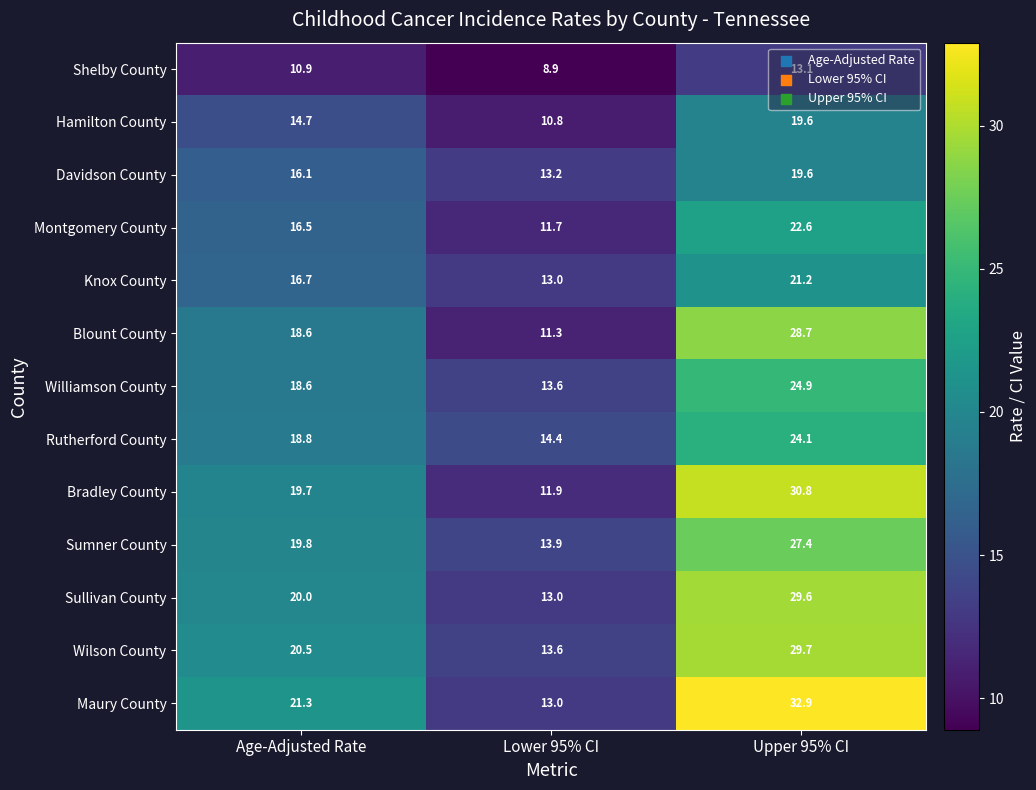

True or false: Montgomery County has a value of 5.6 at Age-Adjusted Rate.

False